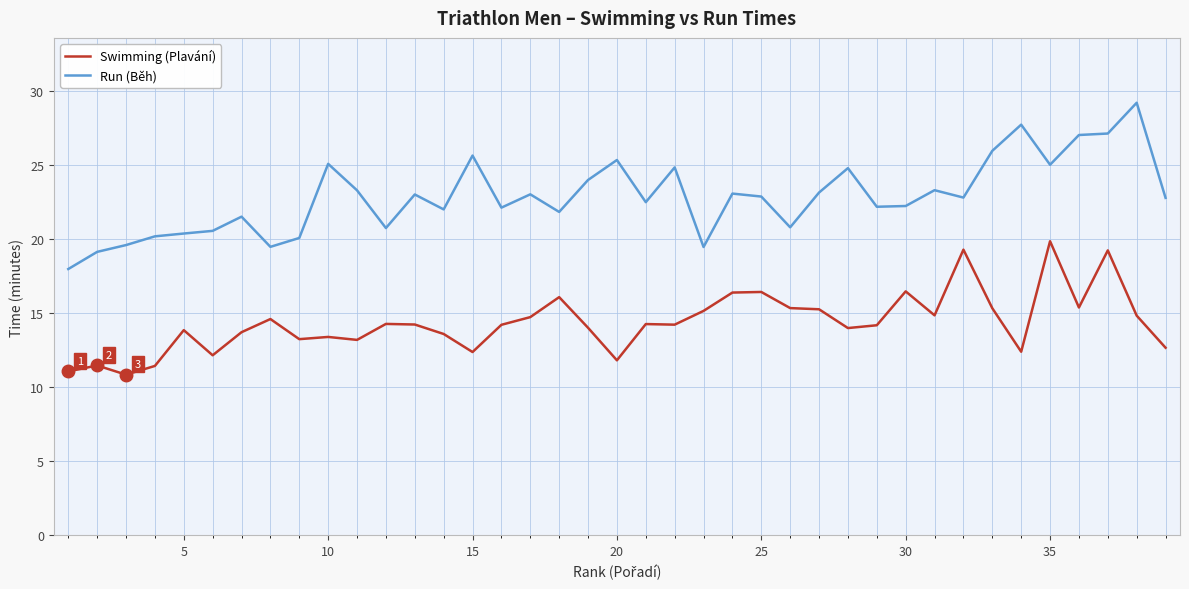

How many data points does each series have?

39